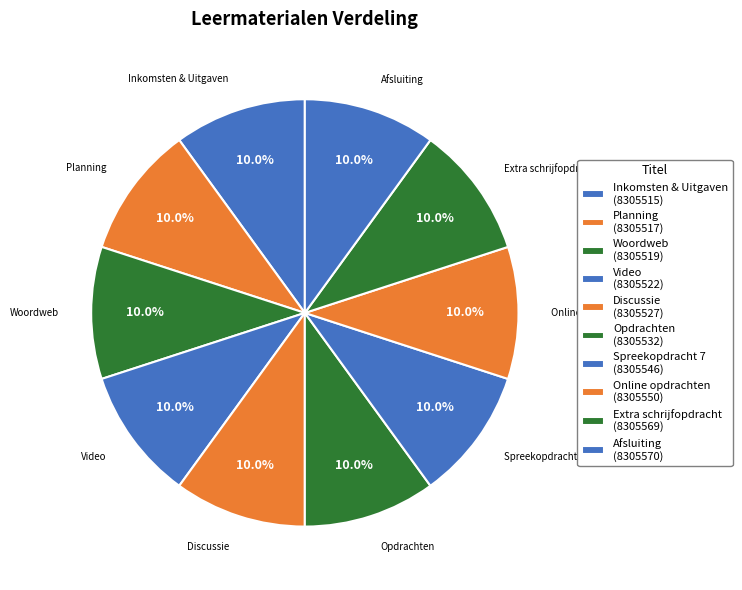

Is Opdrachten the majority of the pie?

No